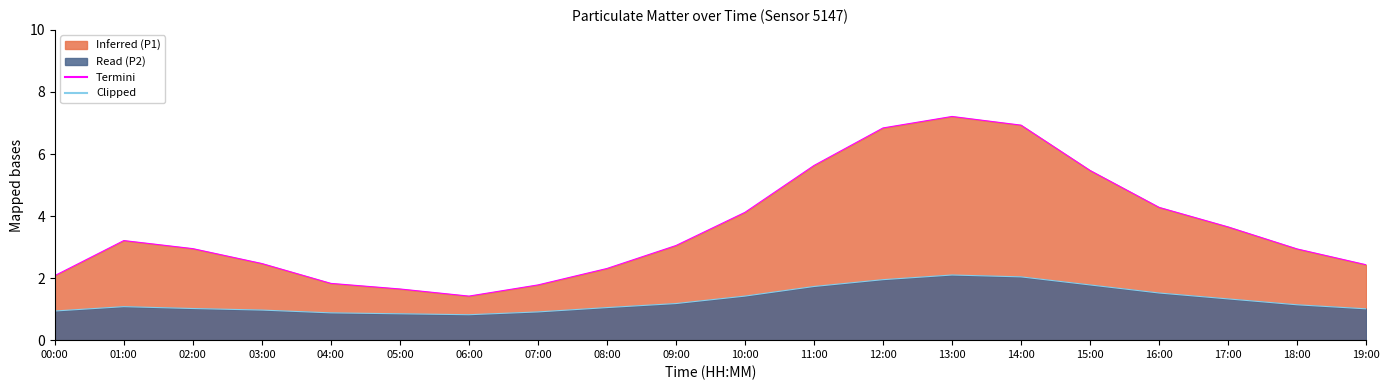

What is the difference between the maximum and minimum values in the P1 Termini series?

5.8